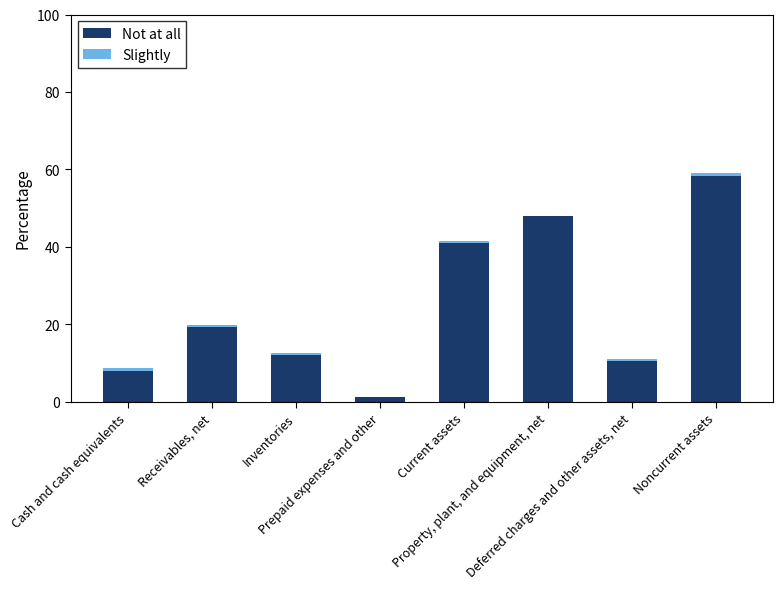

Reading left to right, list all the values displayed in this chart.

Not at all: Cash and cash equivalents=7.9	Receivables, net=19.4	Inventories=12.6	Prepaid expenses and other=1.1	Current assets=41.0	Property, plant, and equipment, net=48.1	Deferred charges and other assets, net=10.9	Noncurrent assets=59.0
Slightly: Cash and cash equivalents=0.7	Receivables, net=0.4	Inventories=-0.6	Prepaid expenses and other=-0.0	Current assets=0.5	Property, plant, and equipment, net=-0.2	Deferred charges and other assets, net=-0.4	Noncurrent assets=-0.5